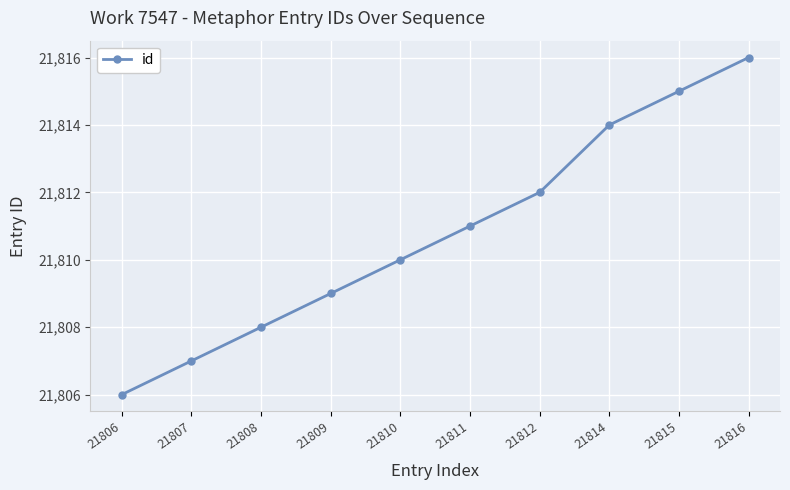

What is the greatest value displayed?

21816